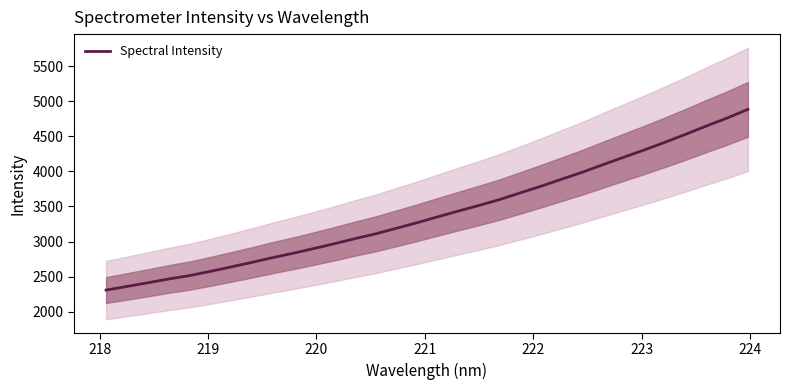

How many lines are shown in the chart?

1